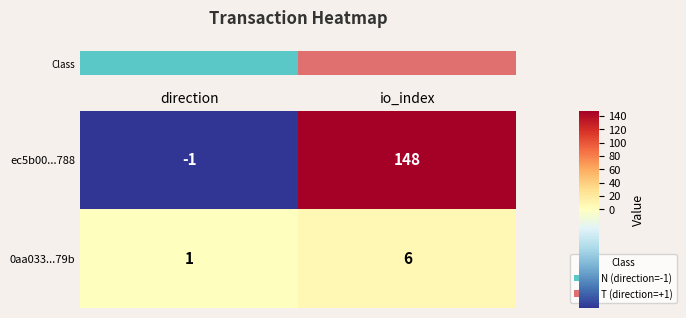

What is the sum of all ec5b00...788 values?

147